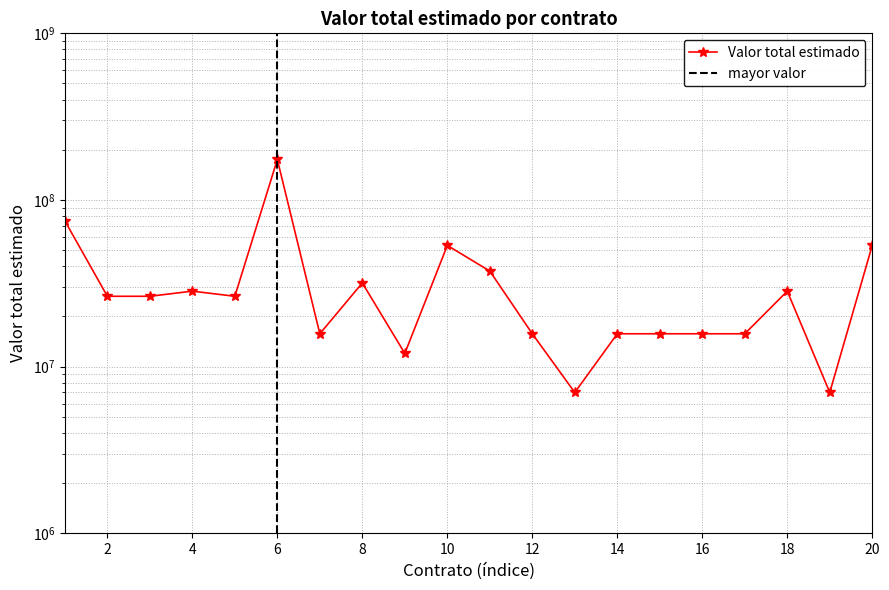

How many data points does each series have?

20